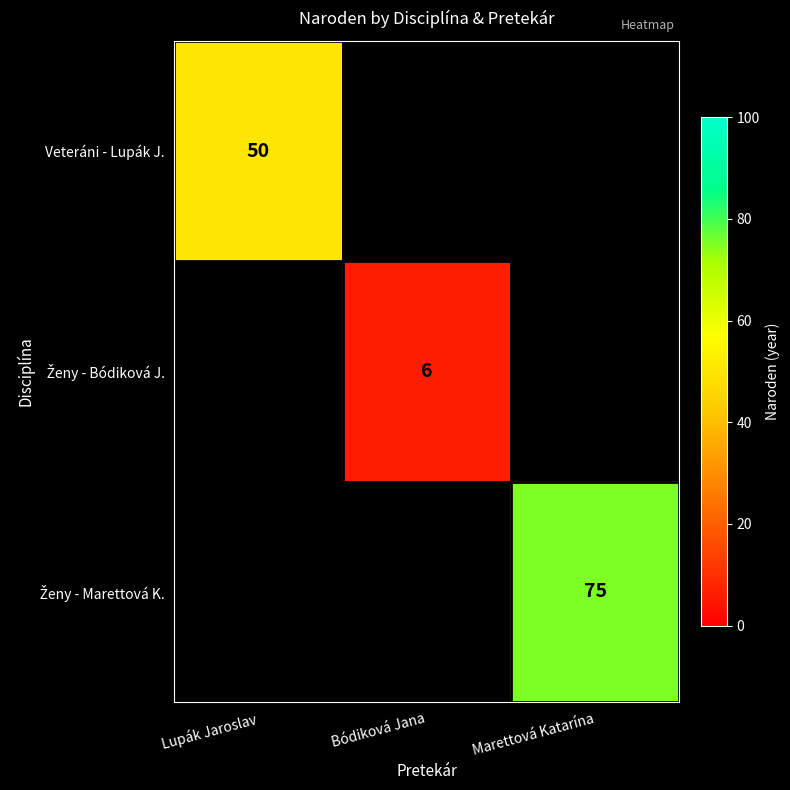

Which category has the highest value across all series?

Marettová Katarína